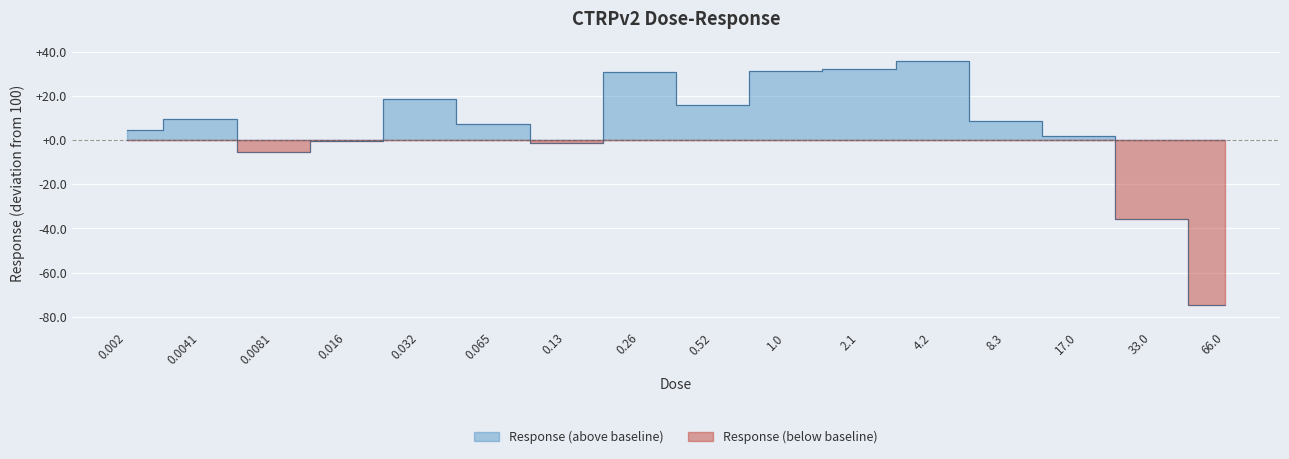

What is the label of the 15th point from the right?

0.0041